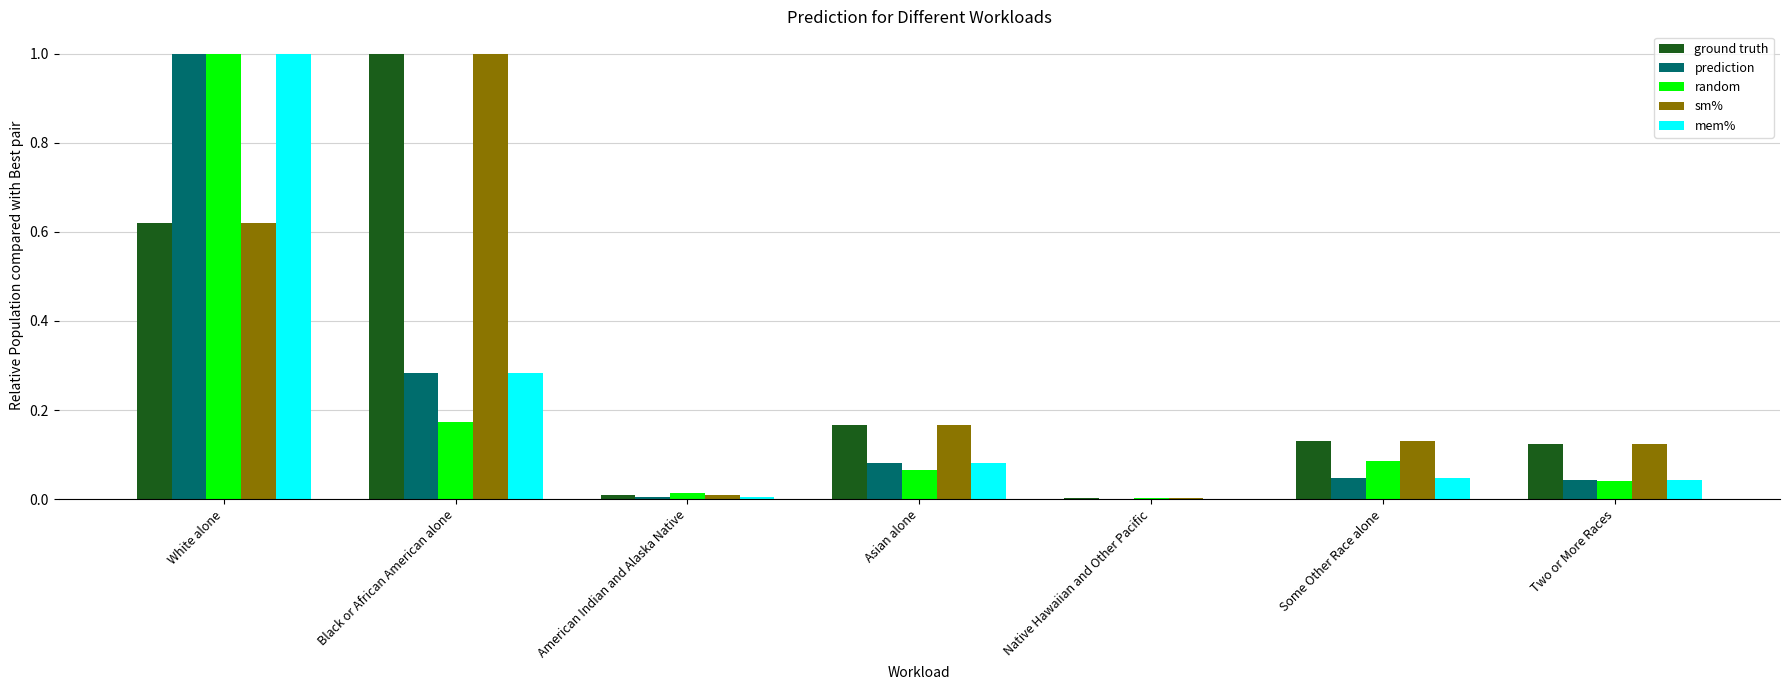

What is the sum of all mem% values?

1.5